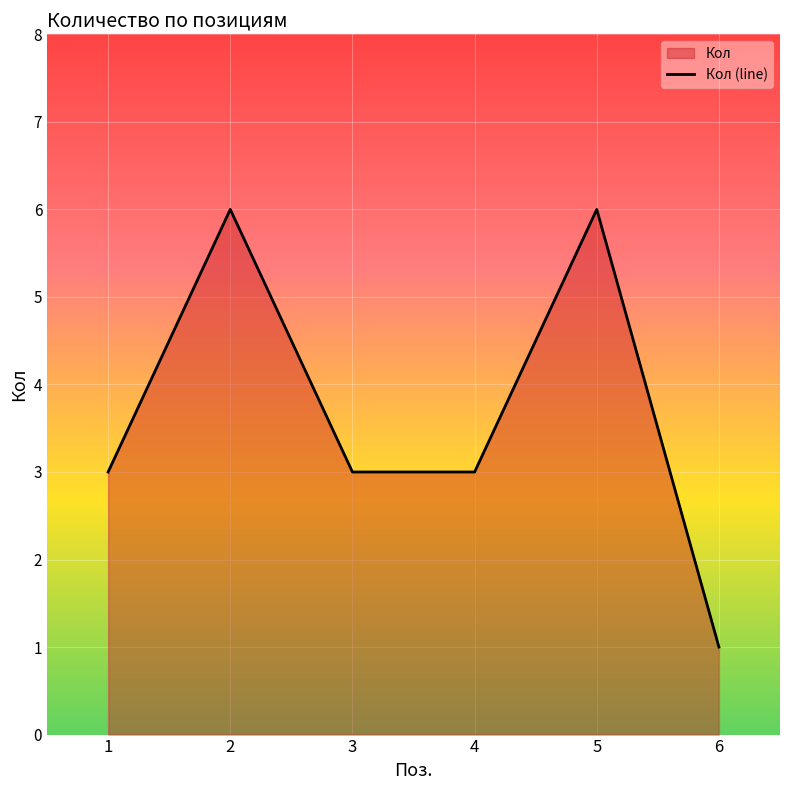

Between 3 and 4, which is larger?

3